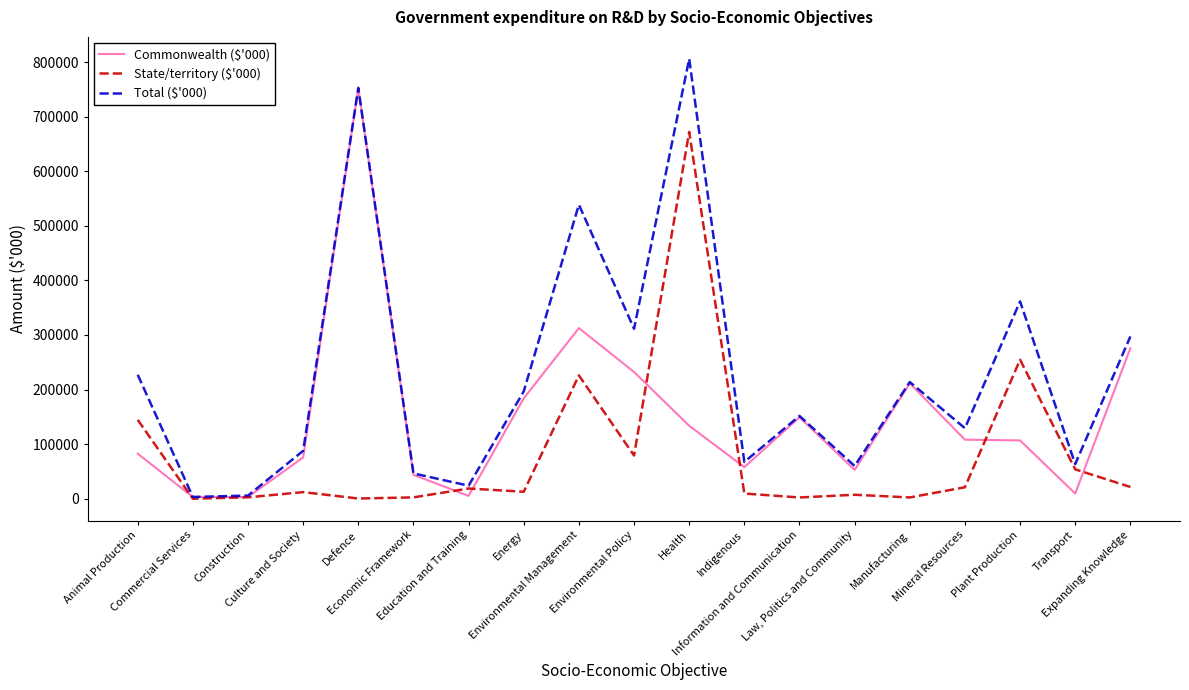

What is the average value of the Commonwealth ($'000) series?

147387